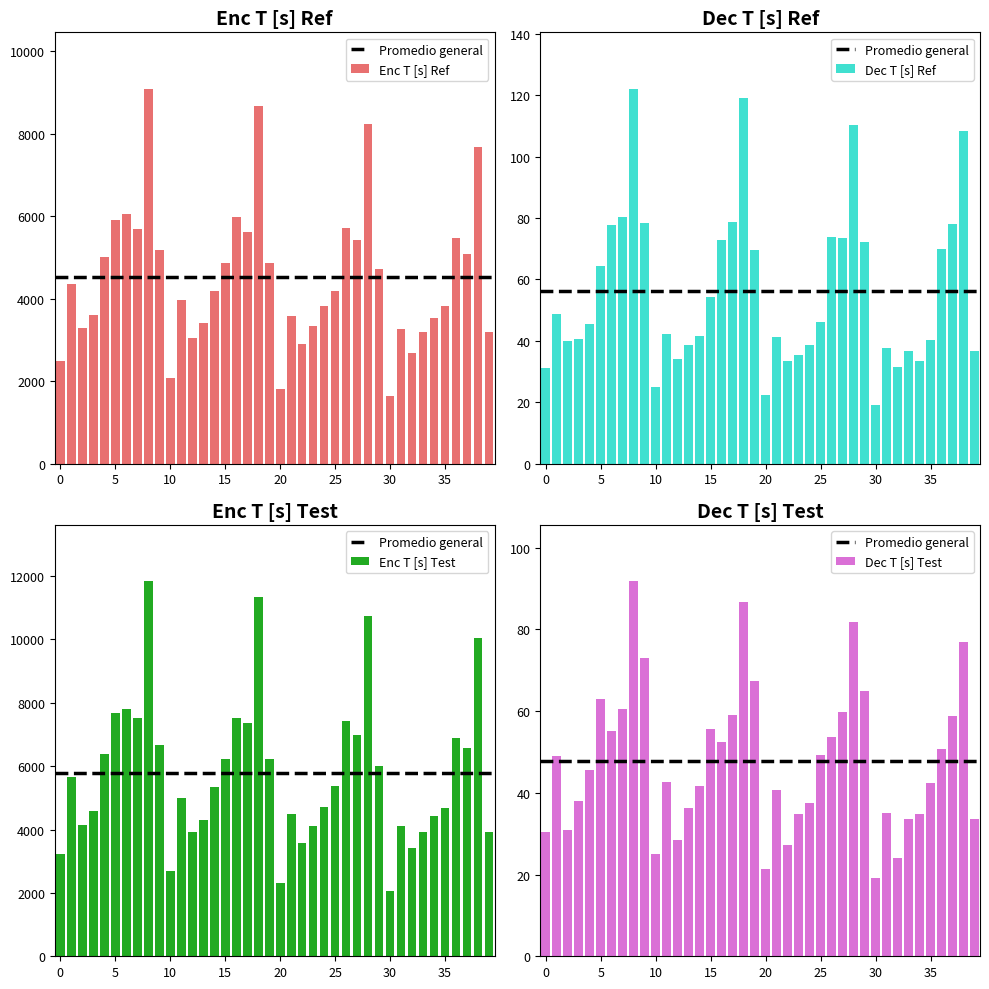

At how many categories does at least one series exceed 9879?

4